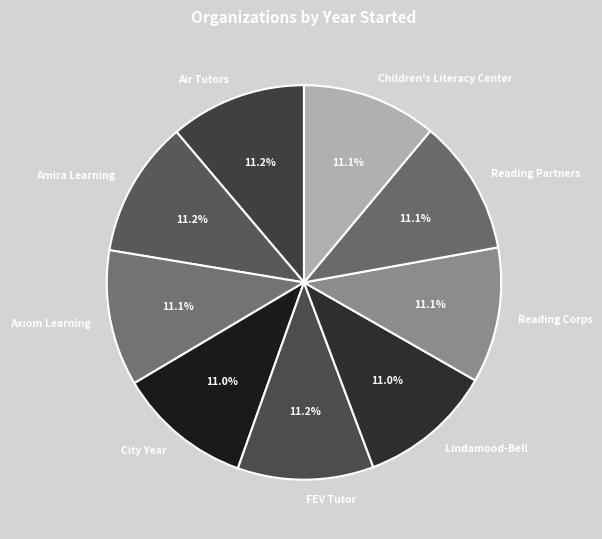

Does any single category account for the majority?

No